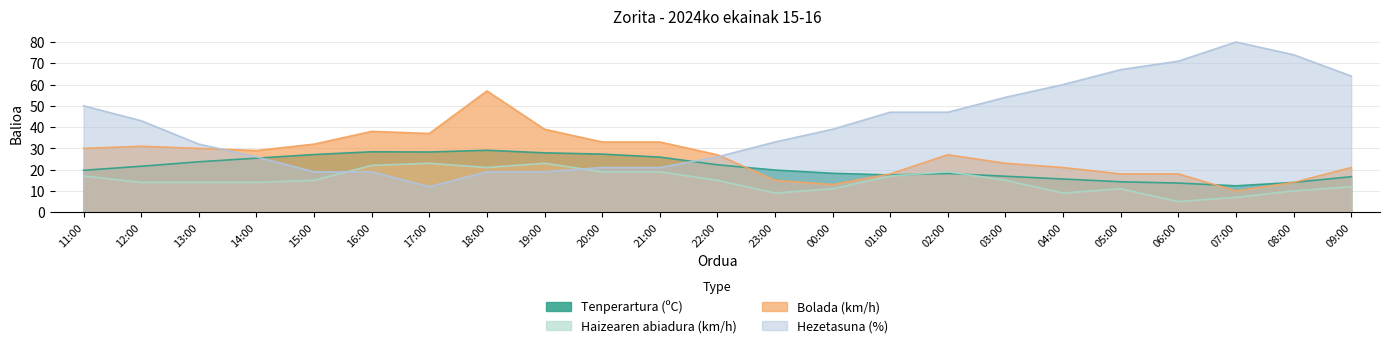

What are all the series names shown in the legend?

Tenperartura (ºC), Haizearen abiadura (km/h), Bolada (km/h), Hezetasuna (%)